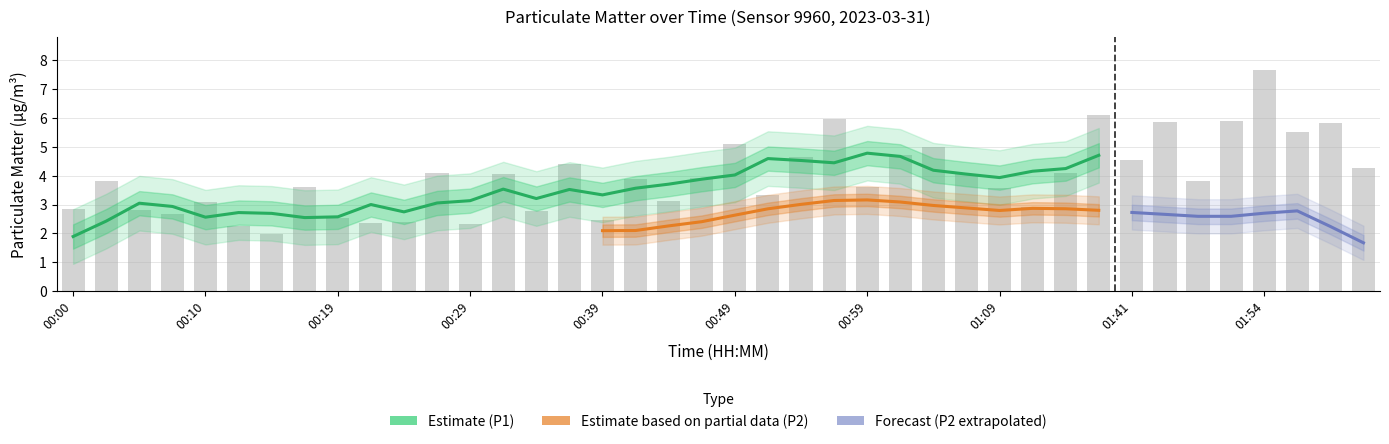

True or false: the data shows 2.3 at 01:07.

False